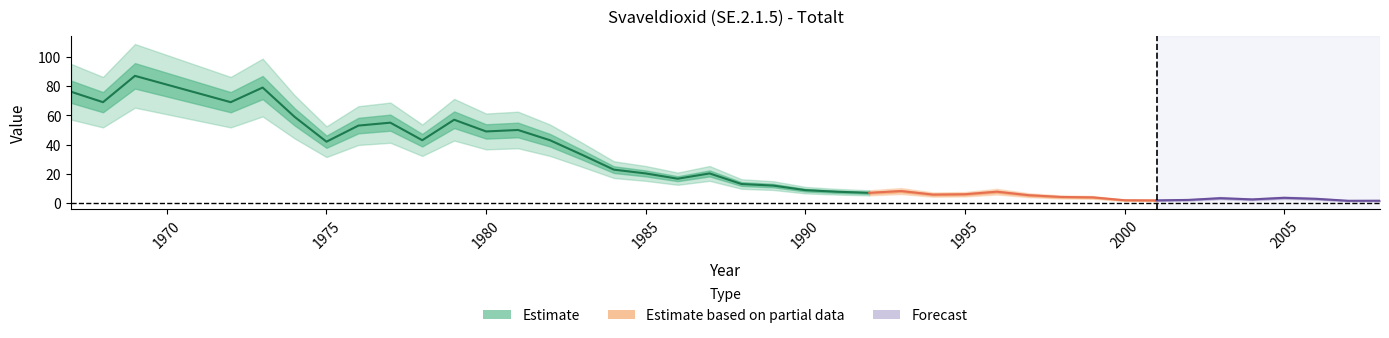

Reading left to right, what are all the values shown in this chart?

76.1	69.0	87.0	69.0	79.0	59.0	42.0	53.0	55.0	43.0	57.0	49.0	50.0	43.0	33.1	22.9	20.3	16.7	20.3	13.1	12.0	8.9	7.8	7.0	8.3	5.8	6.1	7.8	5.4	4.2	3.9	2.0	1.9	2.2	3.4	2.5	3.6	3.0	1.6	1.6